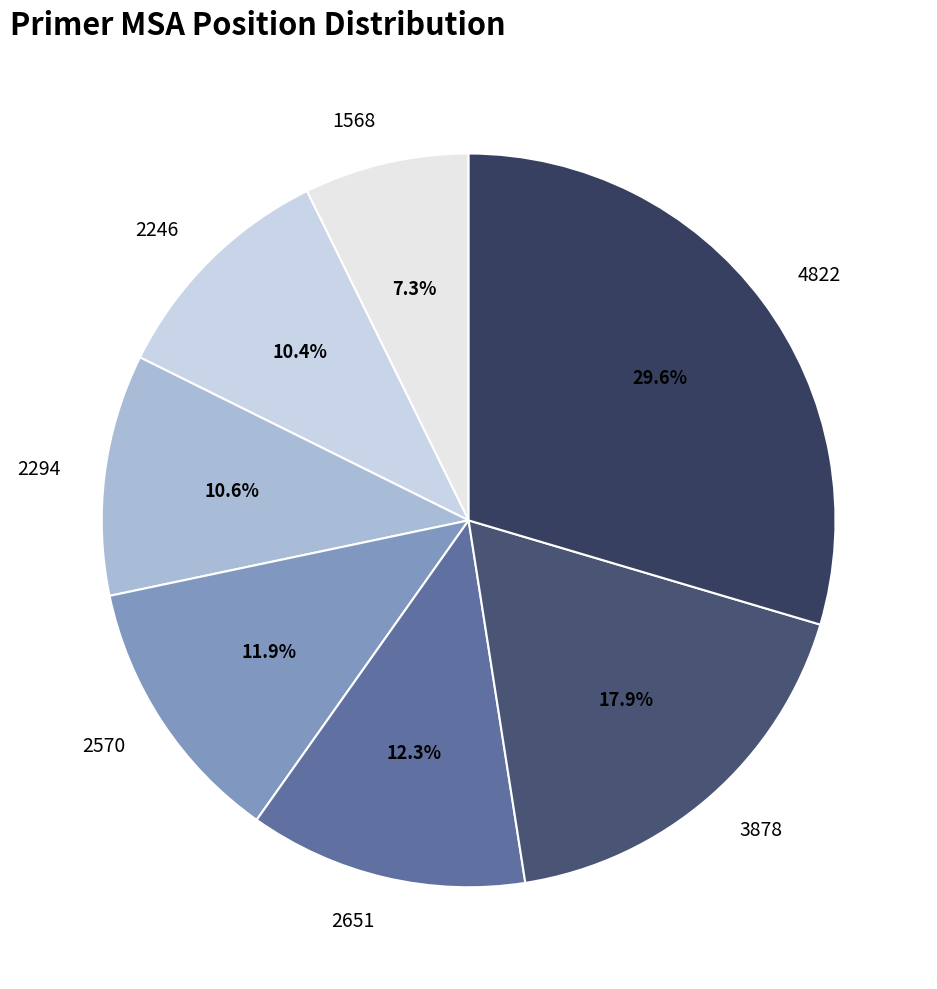

What is the smallest slice in the pie chart?

1568